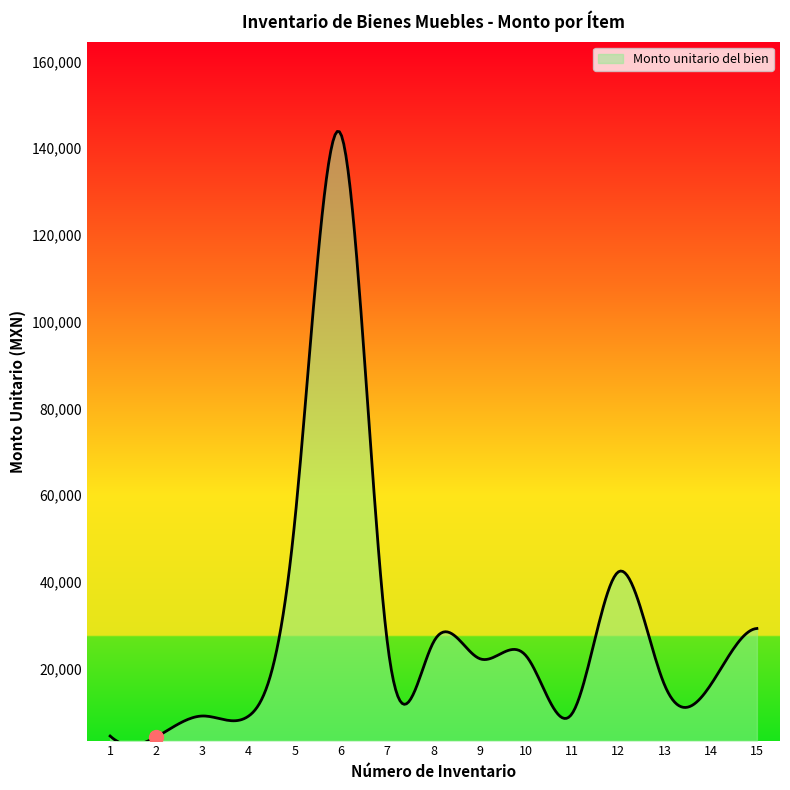

What is the greatest value displayed?

143873.9